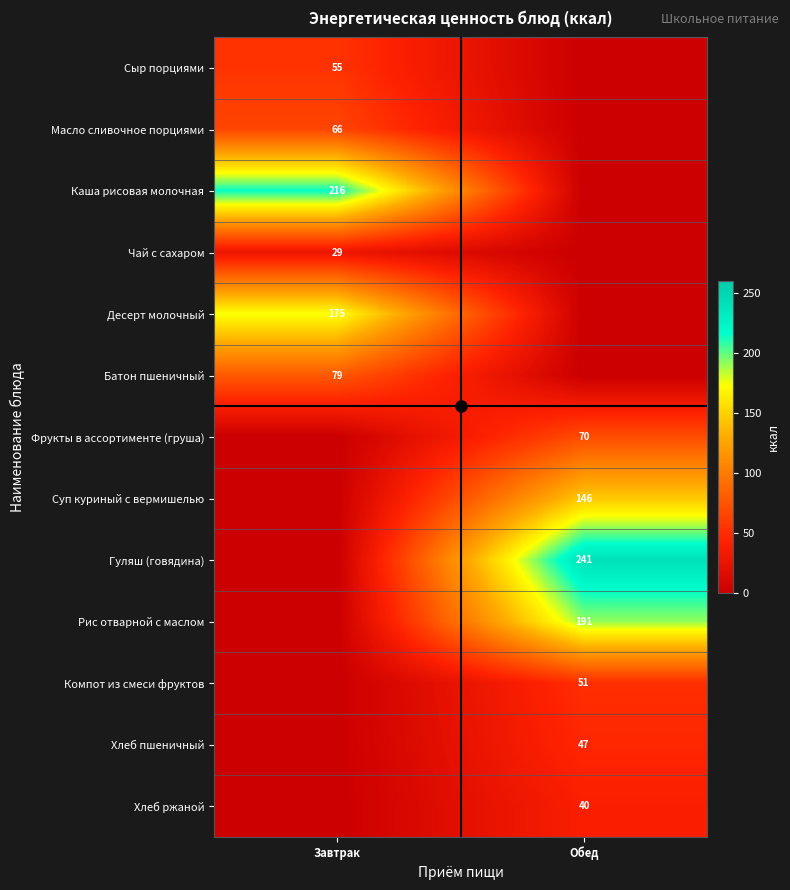

What is the total value across all series at Завтрак?

618.6